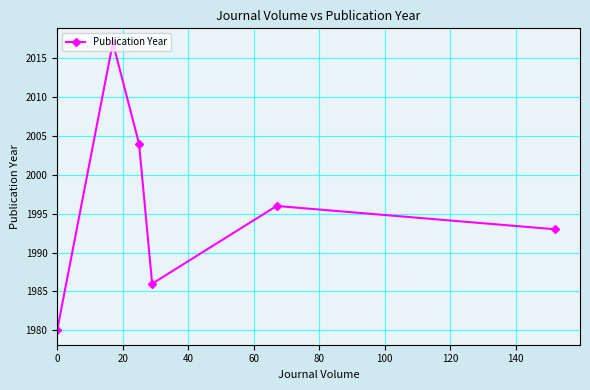

What is the value of the 5th point from the left?

1996